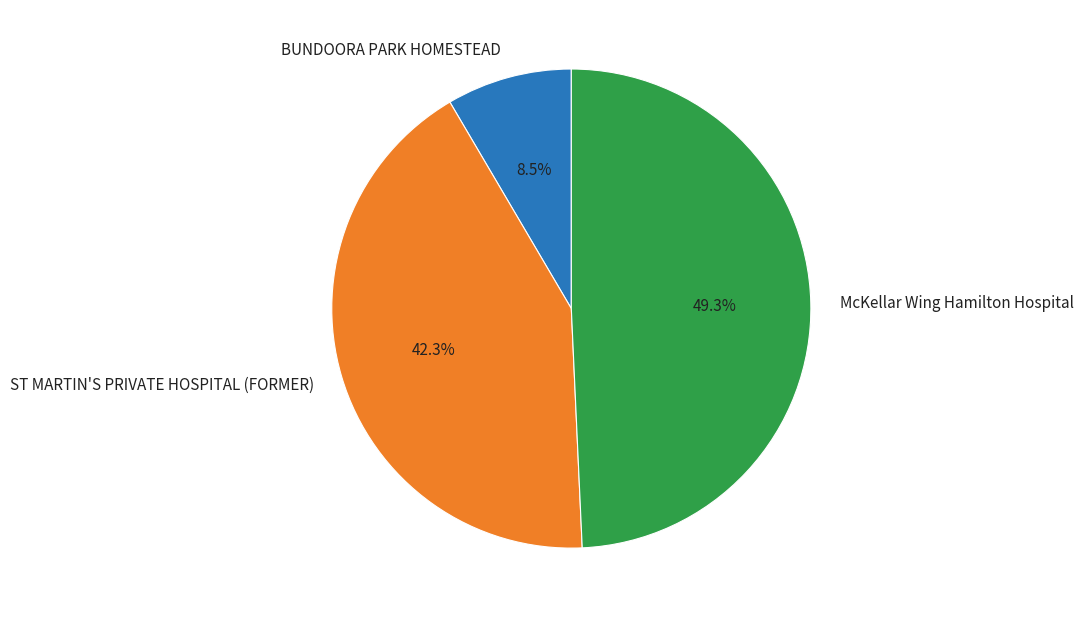

The ST MARTIN'S PRIVATE HOSPITAL (FORMER) slice represents 42% of the pie. True or false?

True